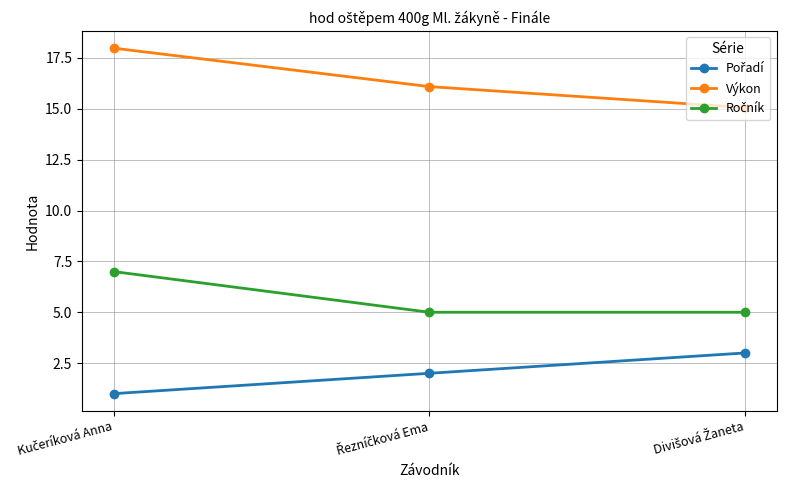

Does the chart have visible grid lines?

Yes